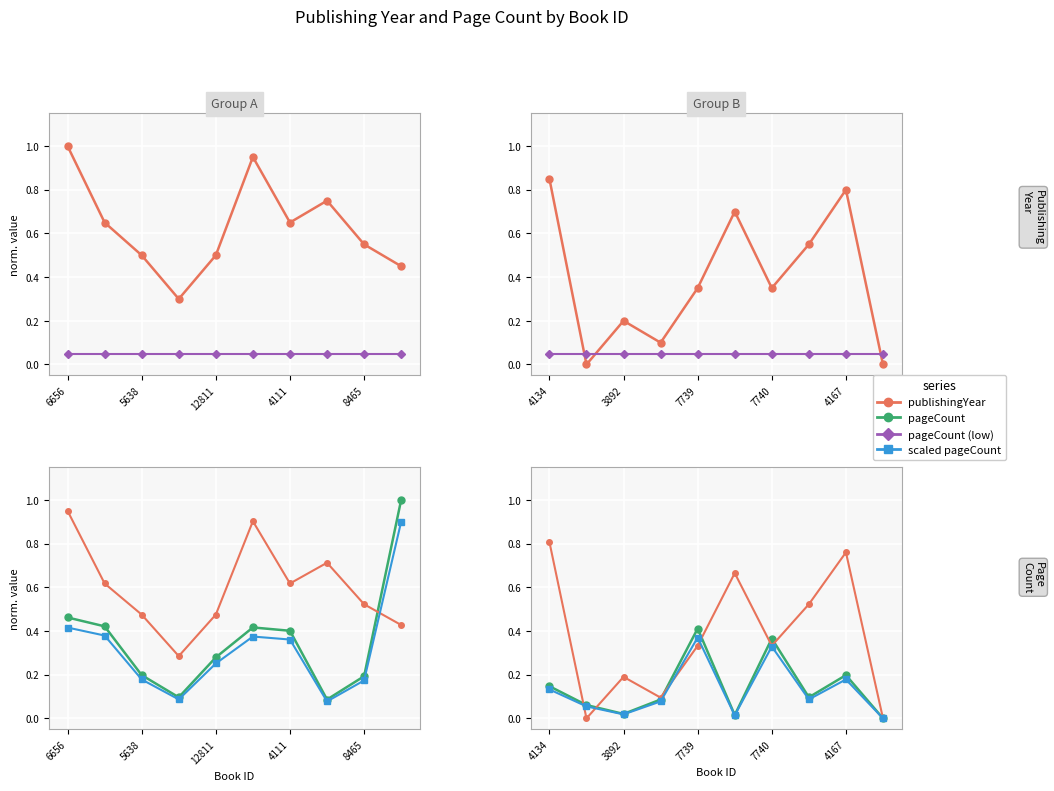

What is the difference between the maximum and minimum values in the pageCount series?

0.4